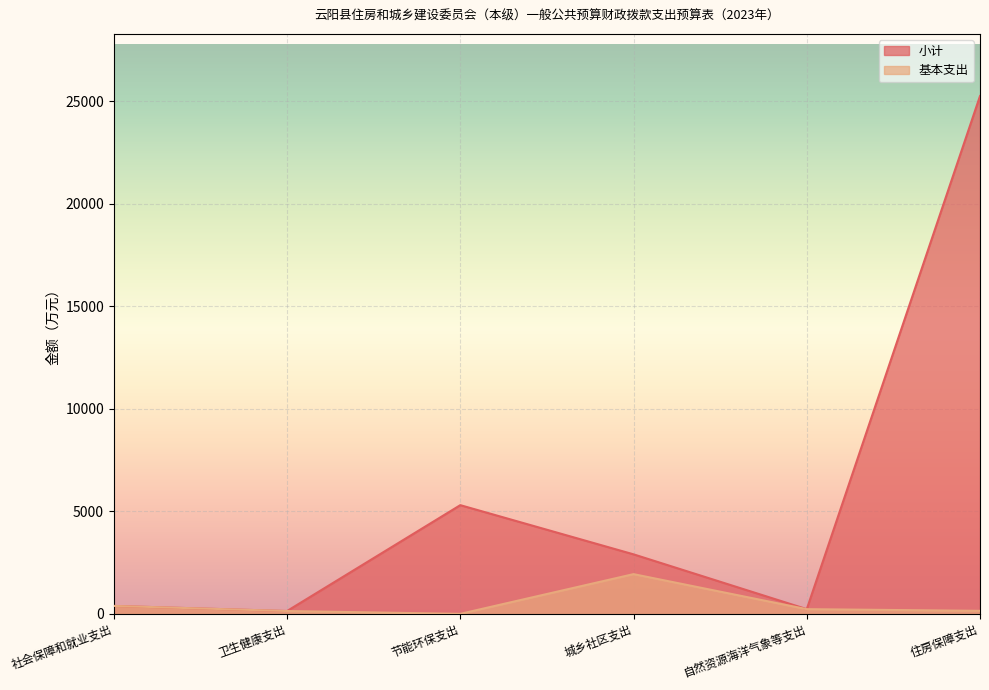

At which label does 基本支出 first exceed 228?

社会保障和就业支出